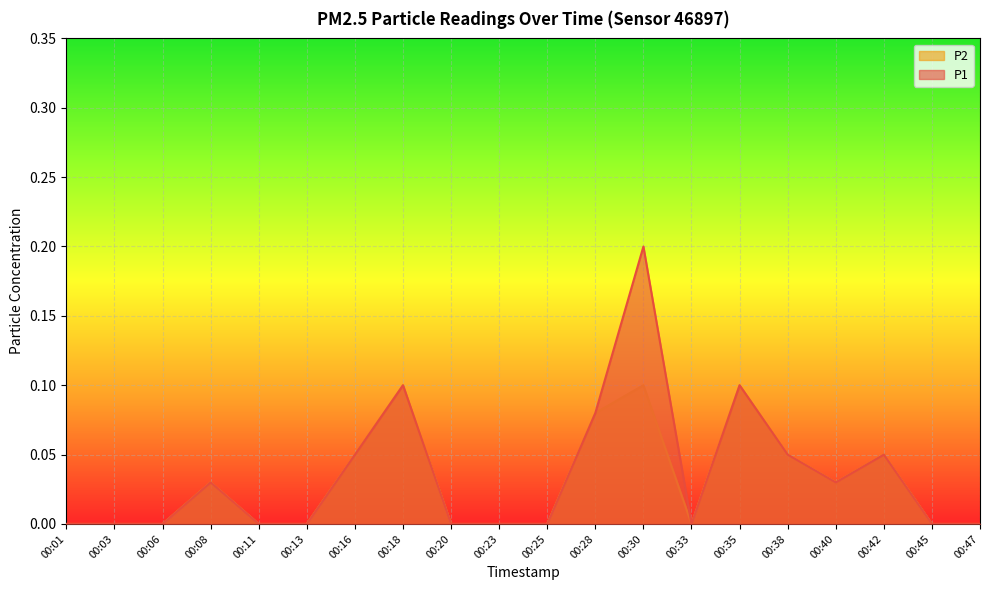

Which label corresponds to the largest value in the chart?

00:30